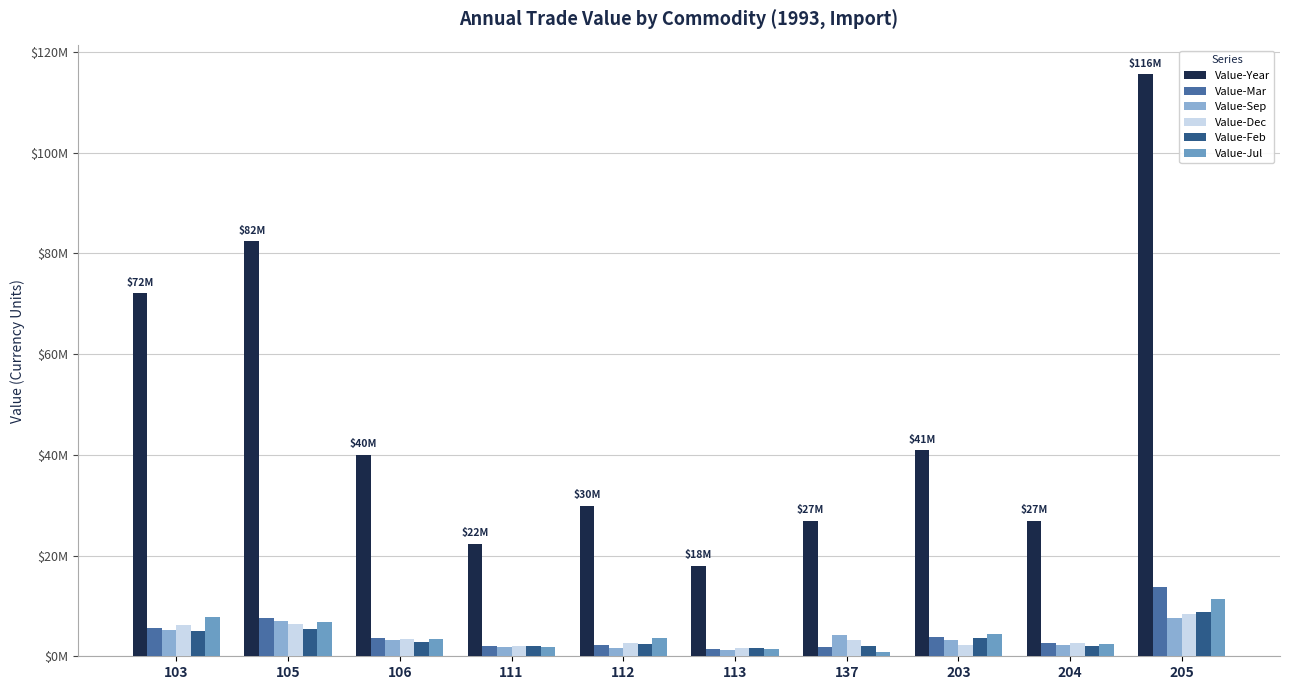

What is the spread (max minus min) of values at 113?

16689764